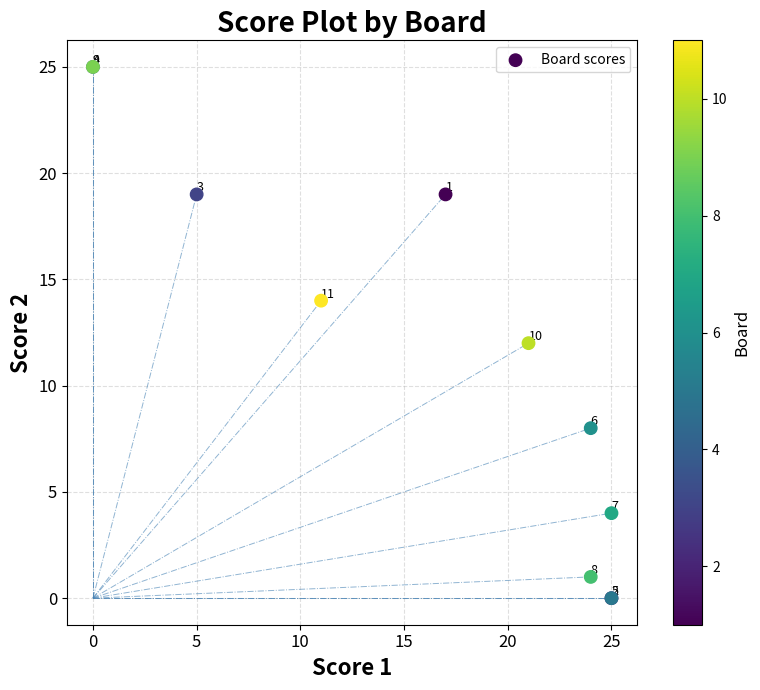

What Y value in the scatter plot is closest to 12?

12